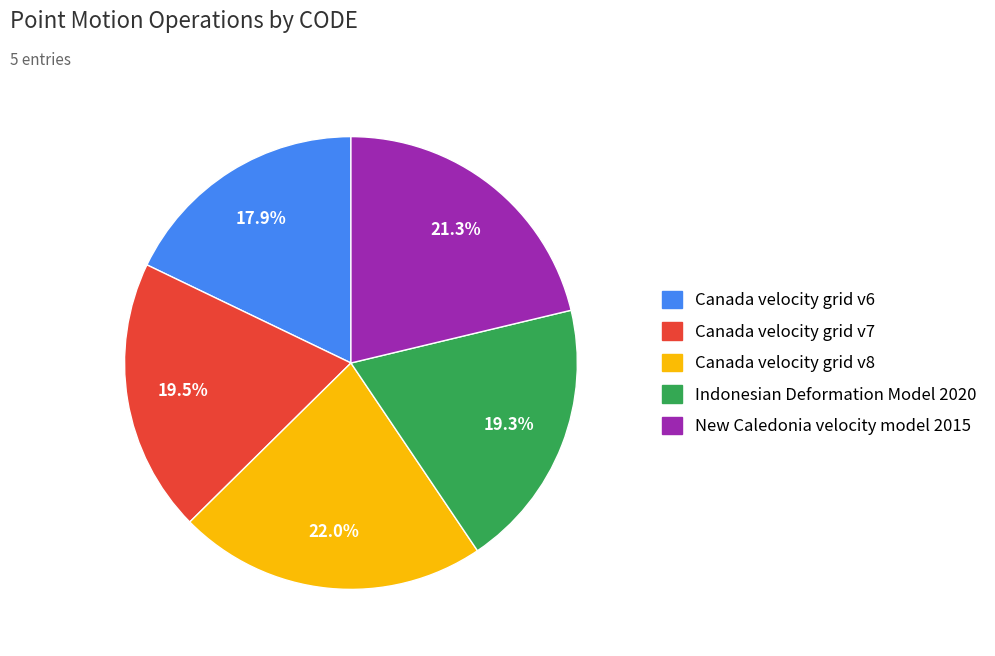

To the nearest percent, what is the average slice percentage?

20%